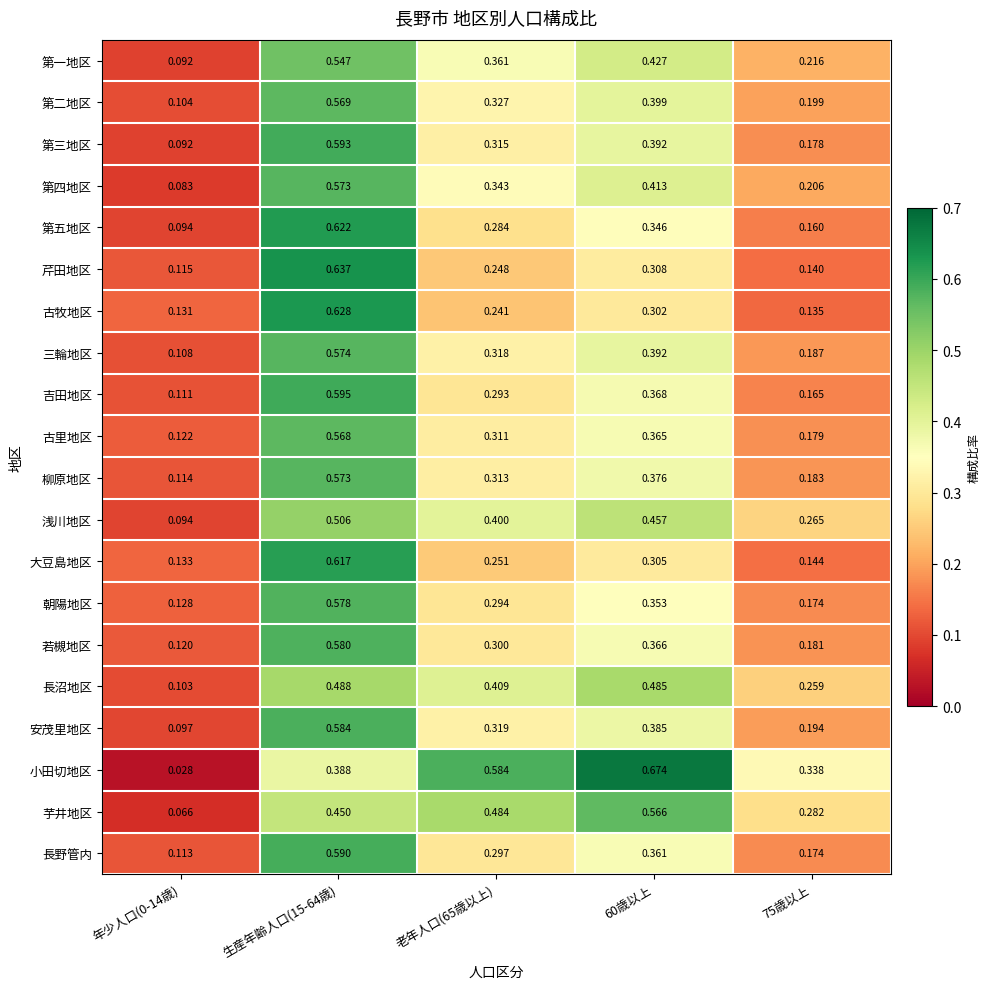

Which series has the largest range (max minus min)?

小田切地区